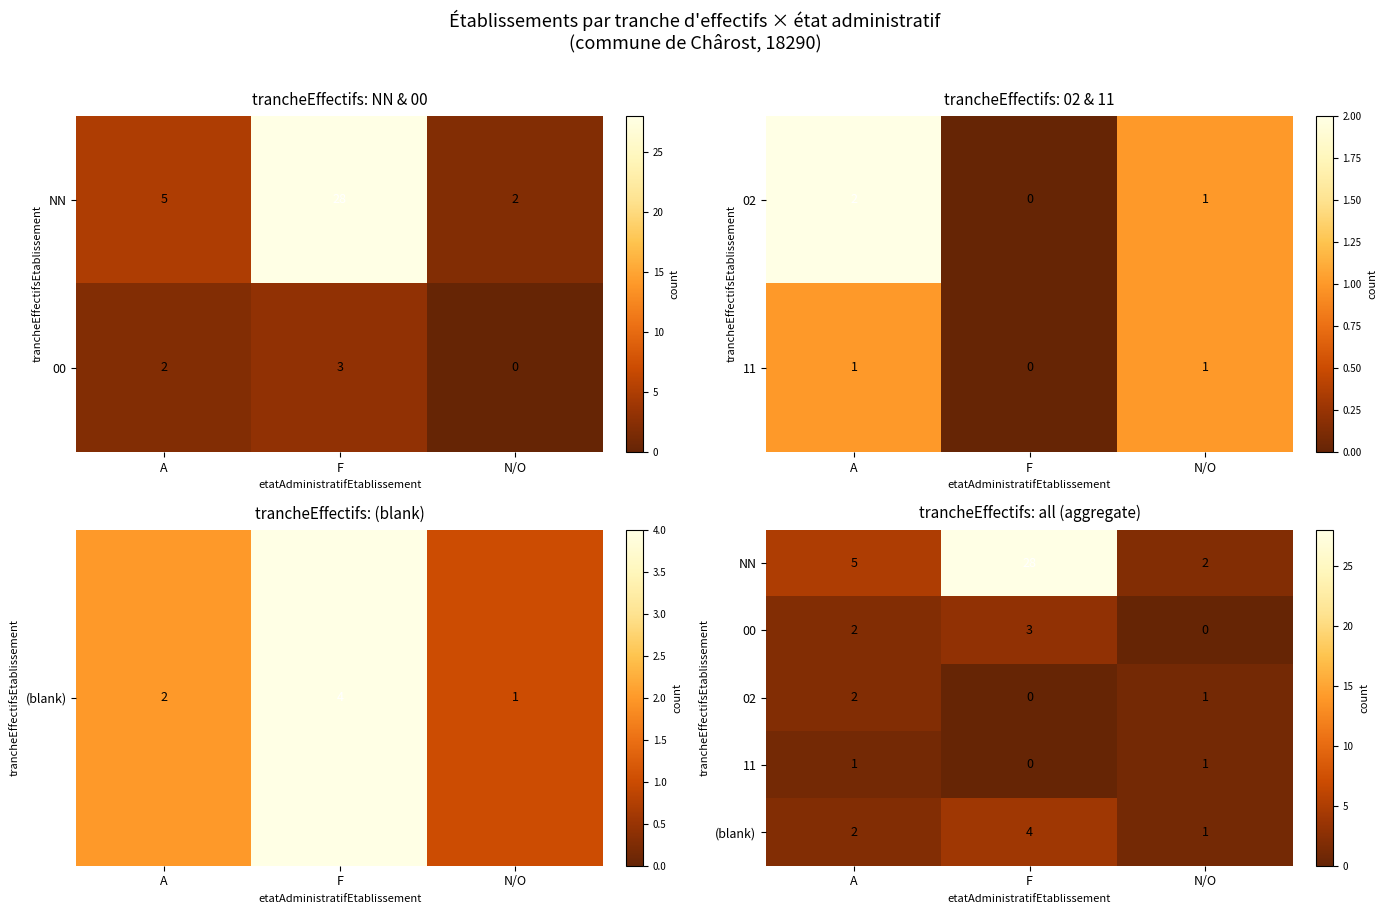

Which category has the lowest value in the (blank) series?

N/O